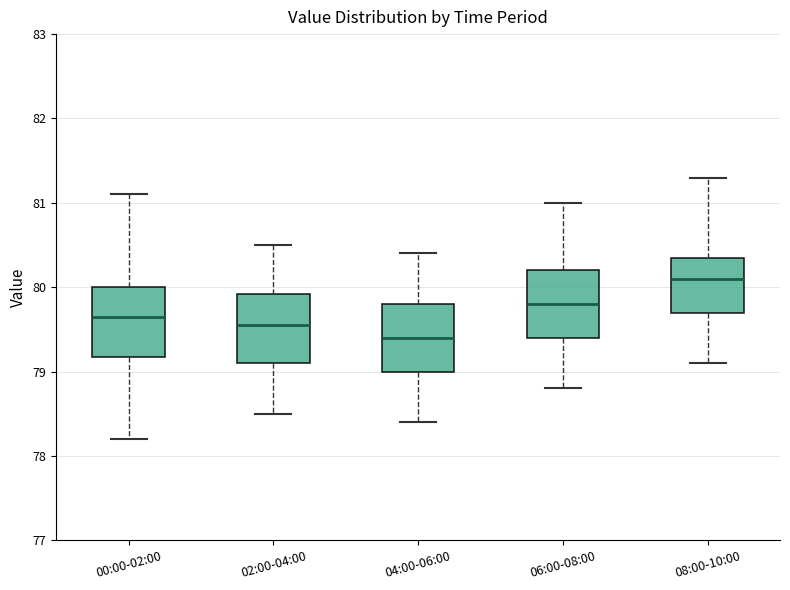

Where does the lower whisker of the box for 00:00-02:00 end on the y-axis? The values are not printed on the chart, so give them approximately, as read against the axis.

78.2